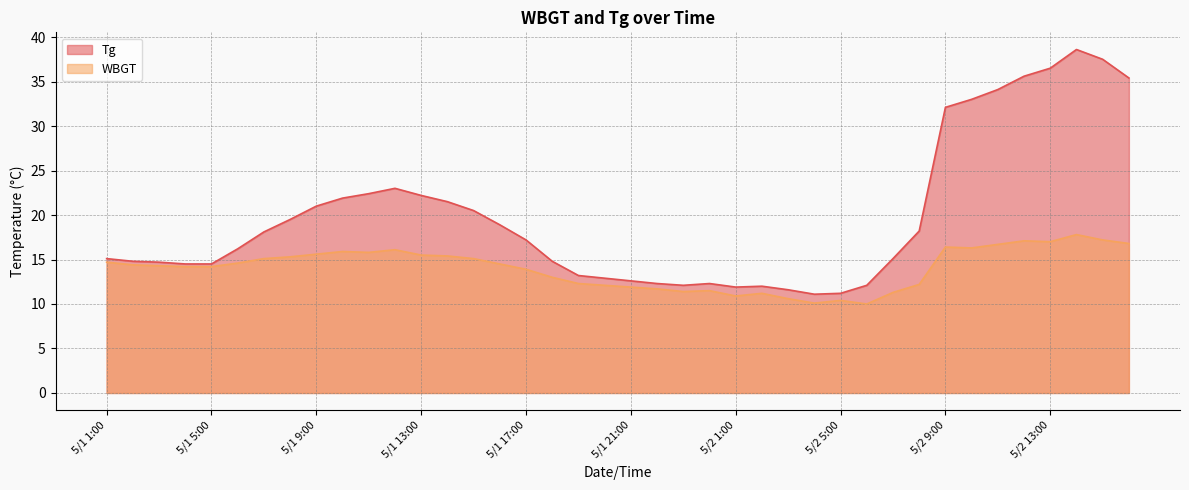

What are all the series names shown in the legend?

Tg, WBGT